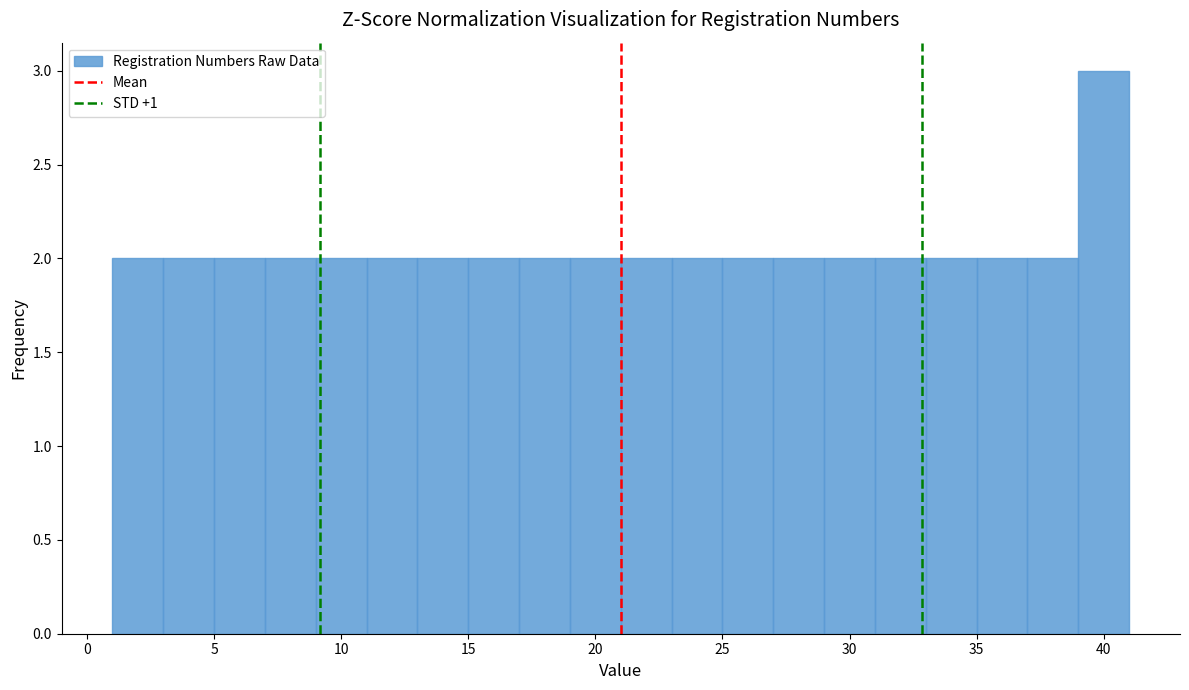

Reading left to right, transcribe this chart: for each bar, give the range it covers on the x-axis and its height. The values are not printed on the chart, so give them approximately, as read against the axis.

1 to 3: 2
3 to 5: 2
5 to 7: 2
7 to 9: 2
9 to 11: 2
11 to 13: 2
13 to 15: 2
15 to 17: 2
17 to 19: 2
19 to 21: 2
21 to 23: 2
23 to 25: 2
25 to 27: 2
27 to 29: 2
29 to 31: 2
31 to 33: 2
33 to 35: 2
35 to 37: 2
37 to 39: 2
39 to 41: 3